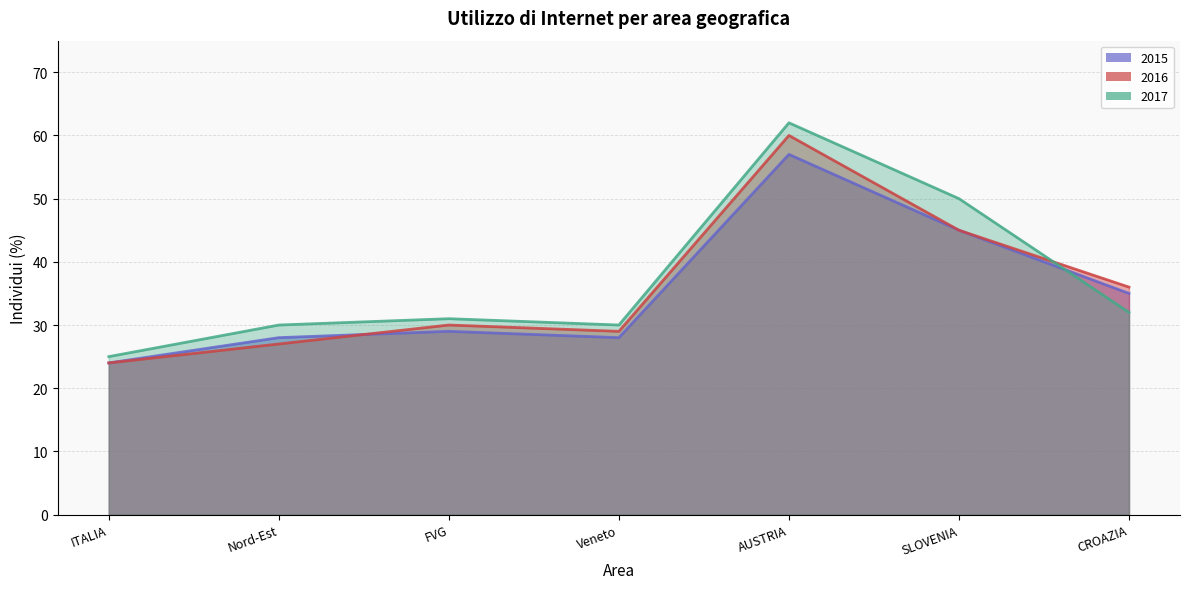

What is the difference between the second highest and minimum values in the 2015 series?

21